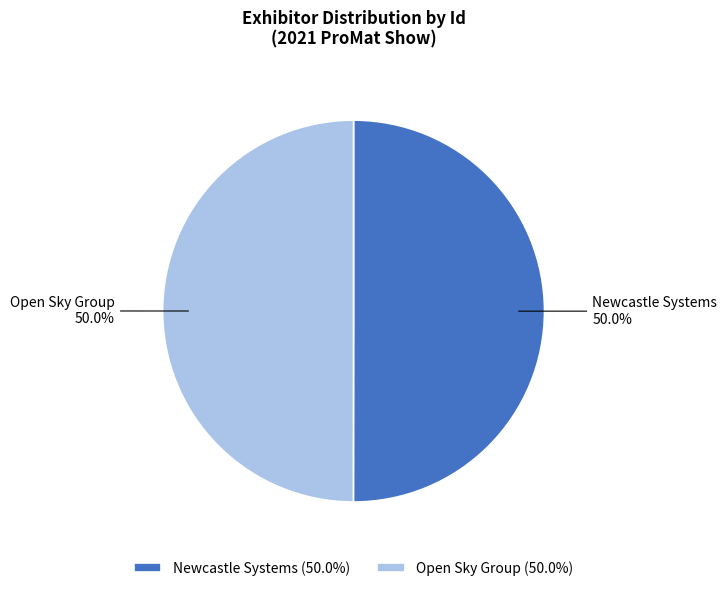

What is the ratio of the value at Newcastle Systems to the value at Open Sky Group?

1.0